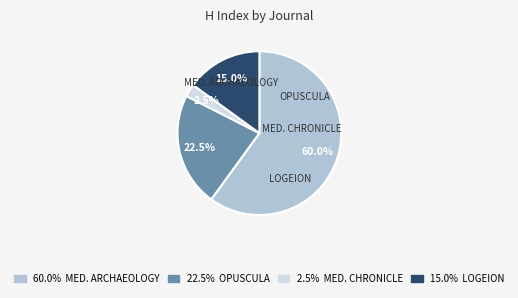

To the nearest percent, what is the average slice percentage?

25%